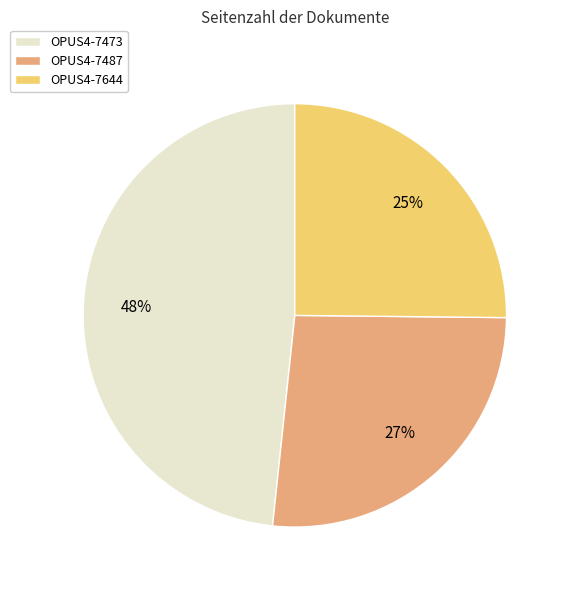

Which slice is the smallest?

OPUS4-7644